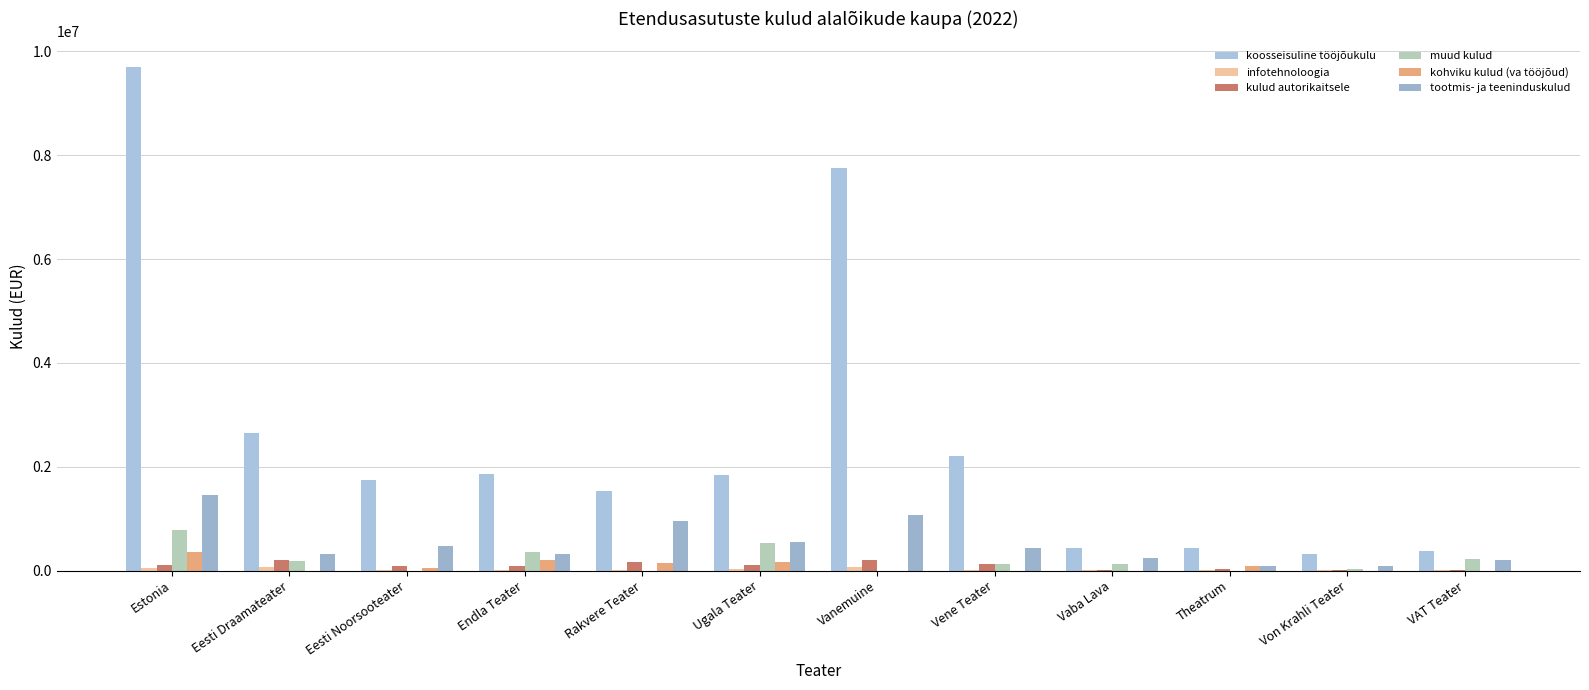

Are the bars grouped side by side (vs. stacked)?

Yes